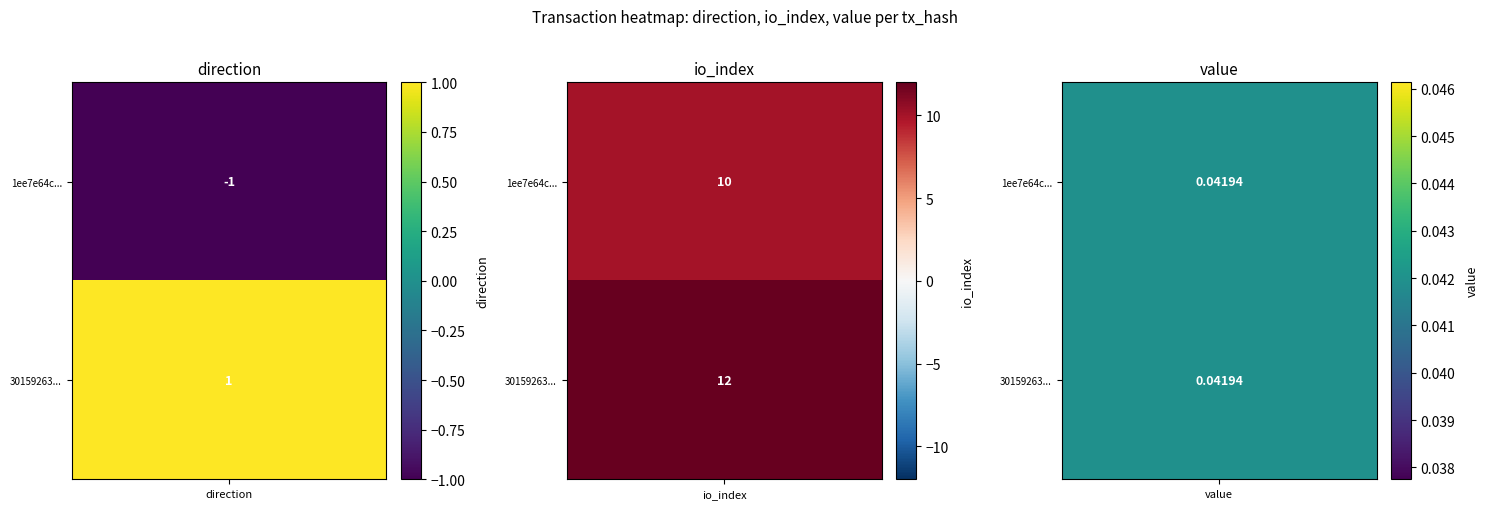

Between 0 and 1, which is larger?

1